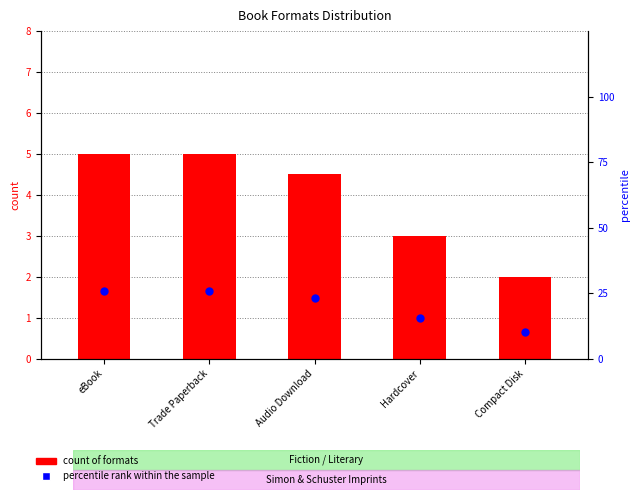

At how many categories does at least one series exceed 13?

4